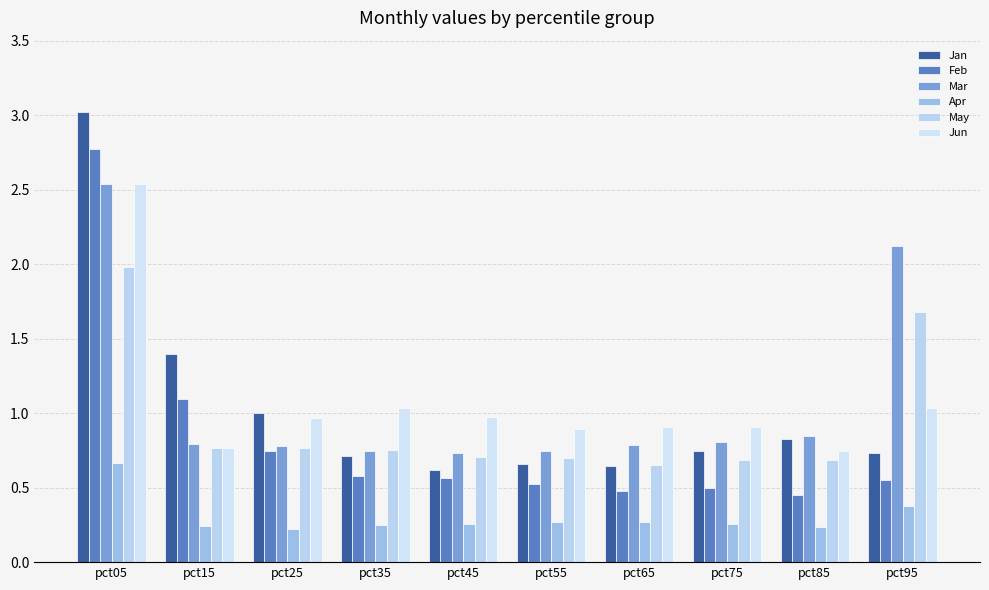

Rank the series by their maximum value, from lowest to highest.

Apr, May, Jun, Mar, Feb, Jan